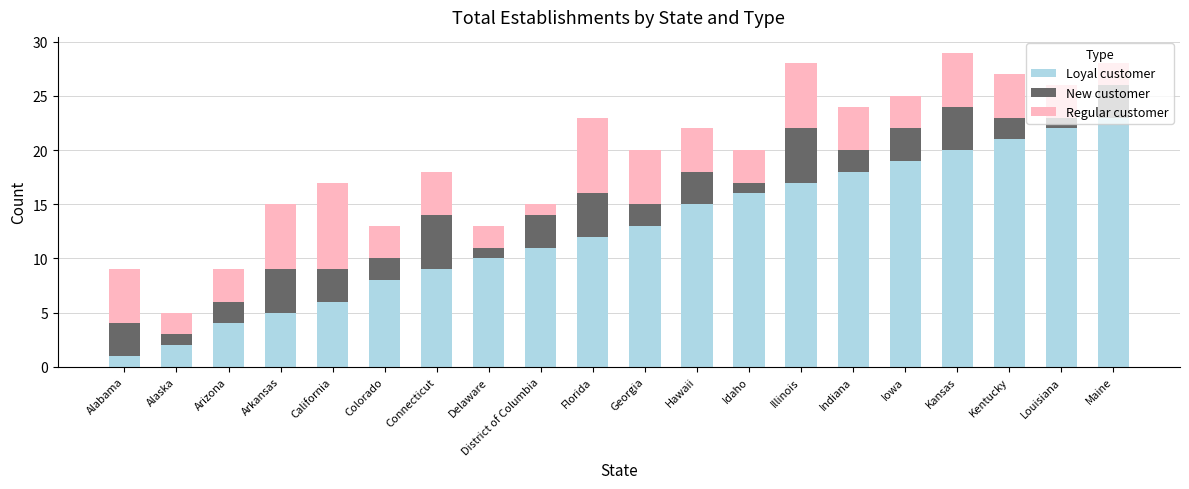

What is the total value across all series at Hawaii?

22